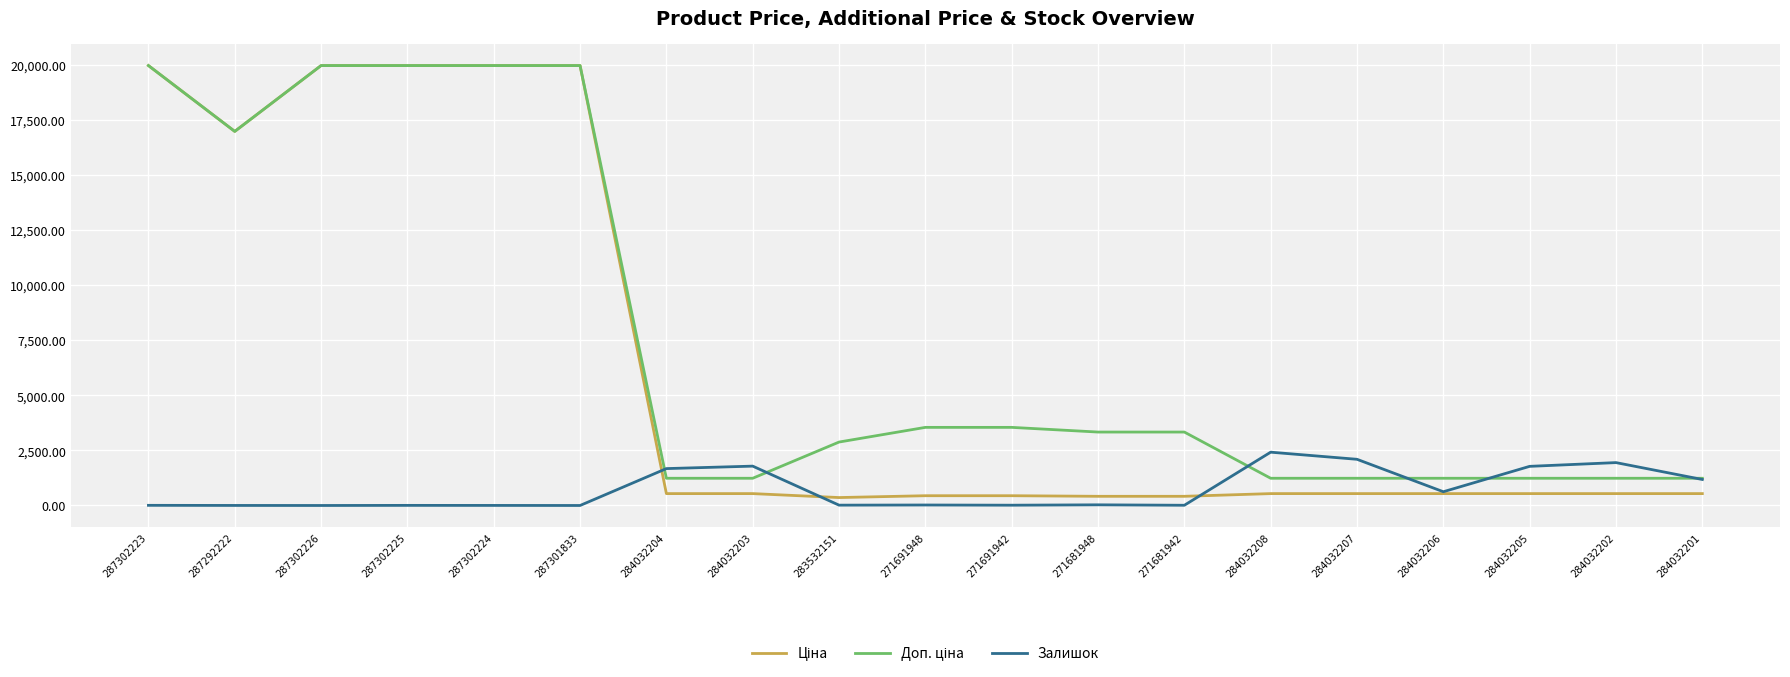

The Залишок series shows 1180.0 at 284032201. True or false?

True